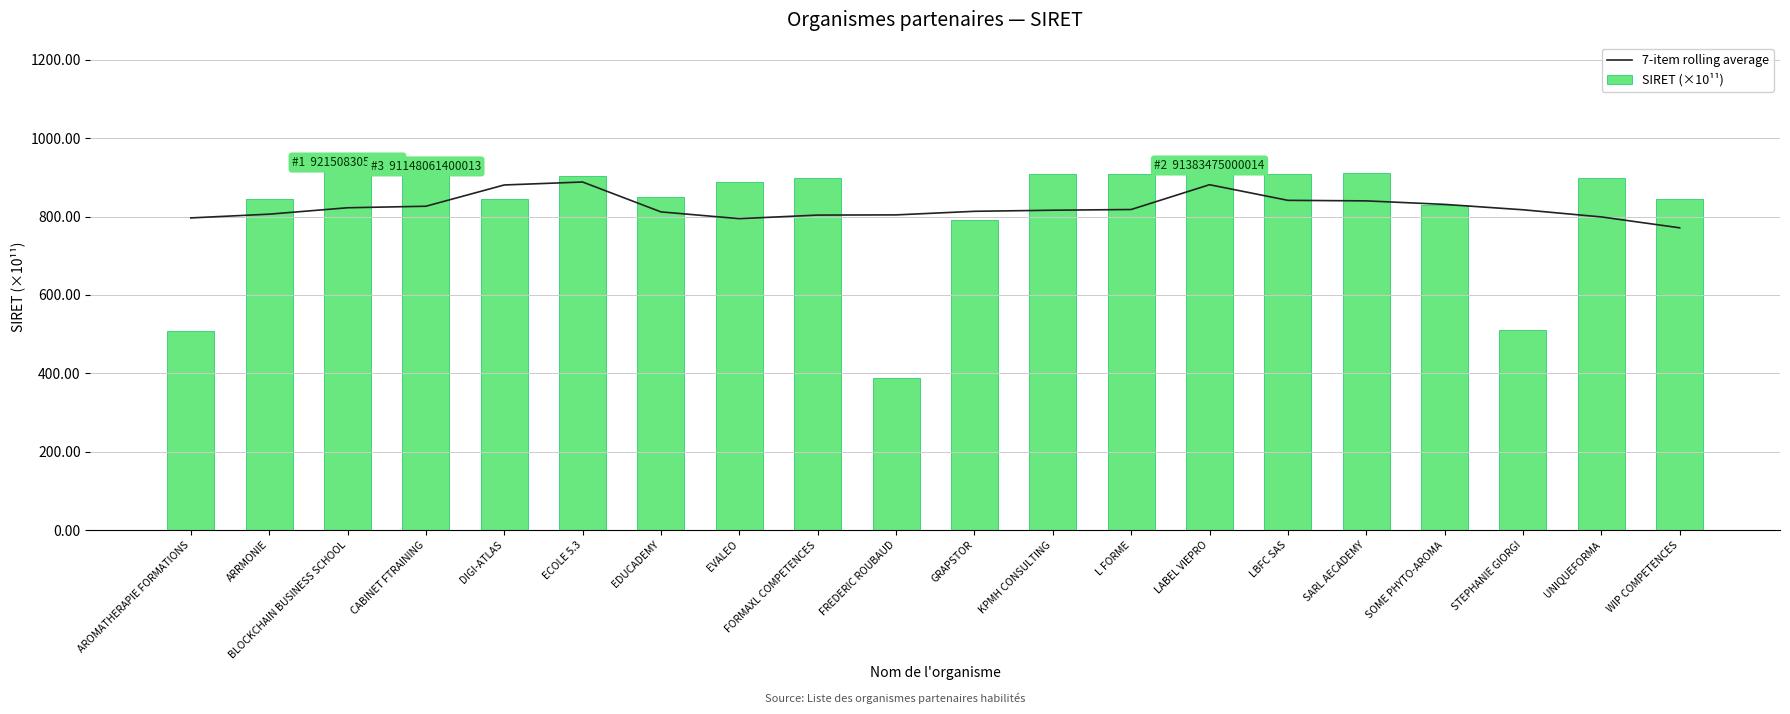

Is it true that SIRET (×10¹¹) equals 426.8 at KPMH CONSULTING?

False